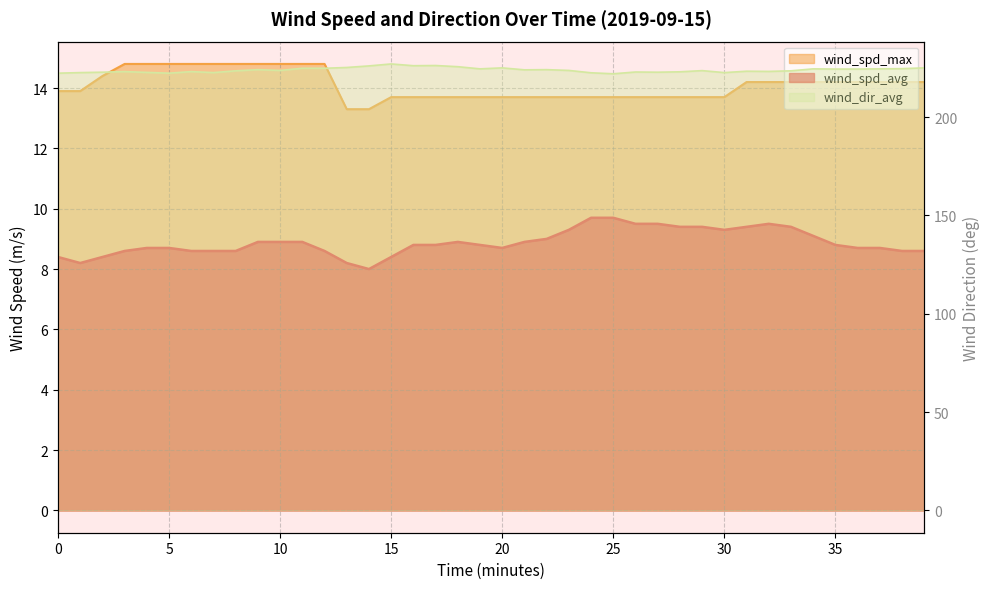

At which category is the sum across all series the highest?

15